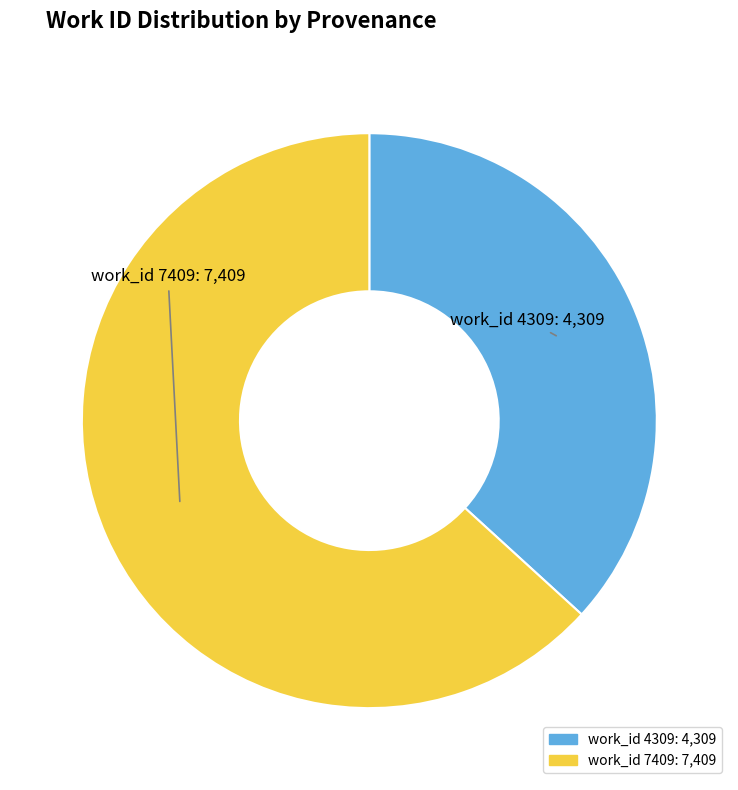

Is there any slice that represents more than half of the pie?

Yes